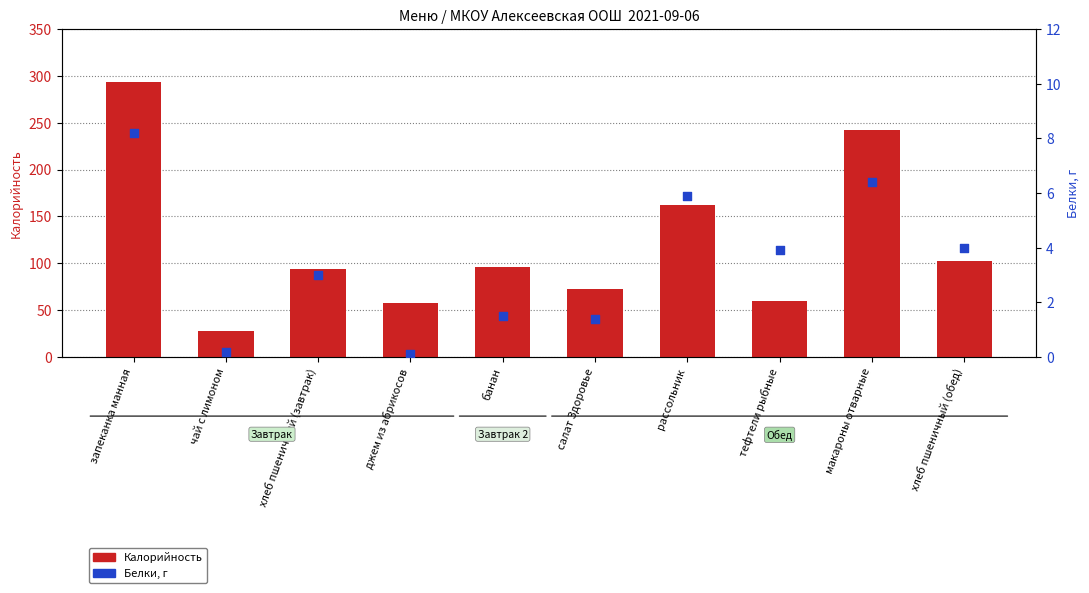

At which category is the sum across all series the highest?

запеканка манная